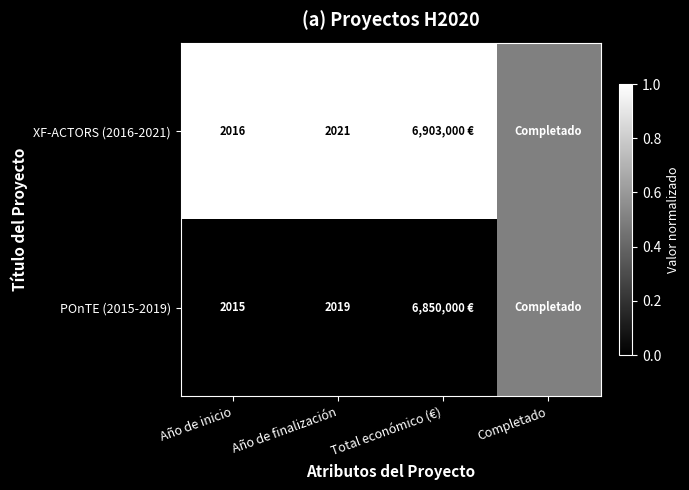

What is the greatest value displayed?

1.0